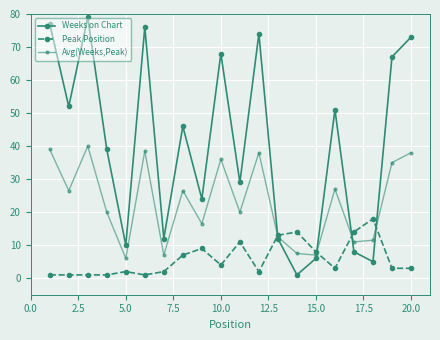

True or false: Avg(Weeks,Peak) has more than 2 points higher than both neighbors.

True